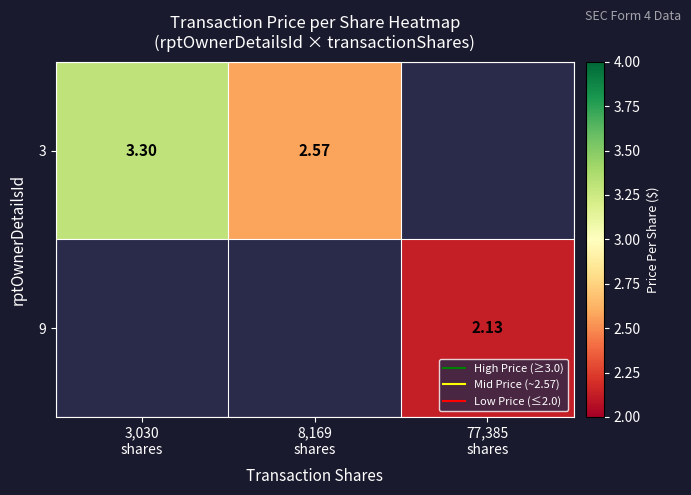

Is it true that 9 equals 0.9 at 77,385 shares?

False